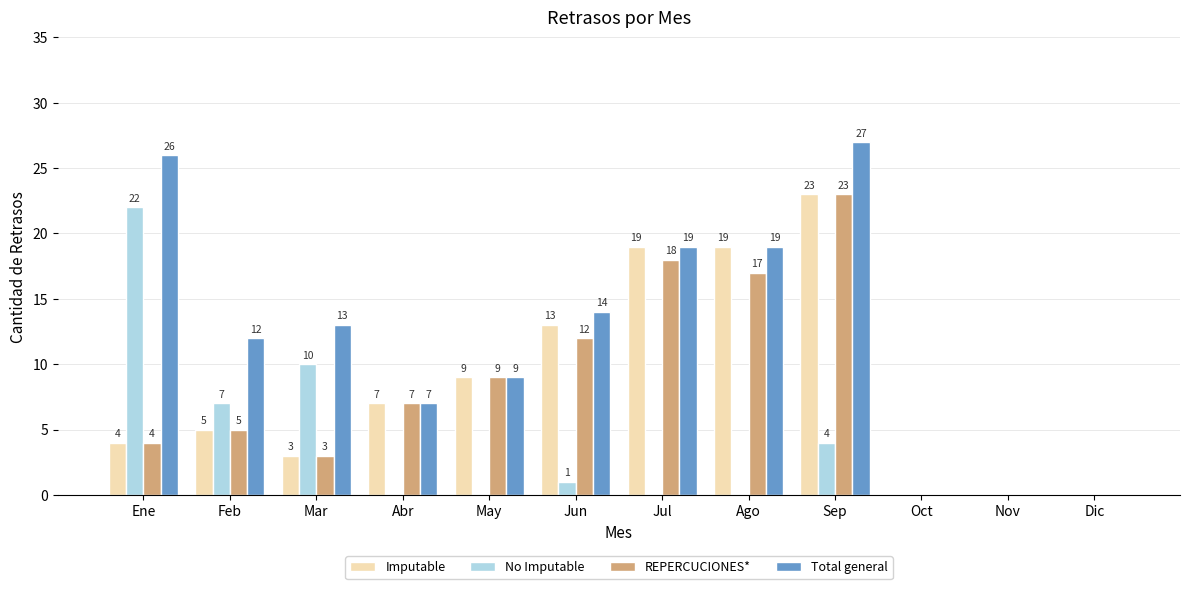

Is it true that Total general equals 3 at Abr?

False